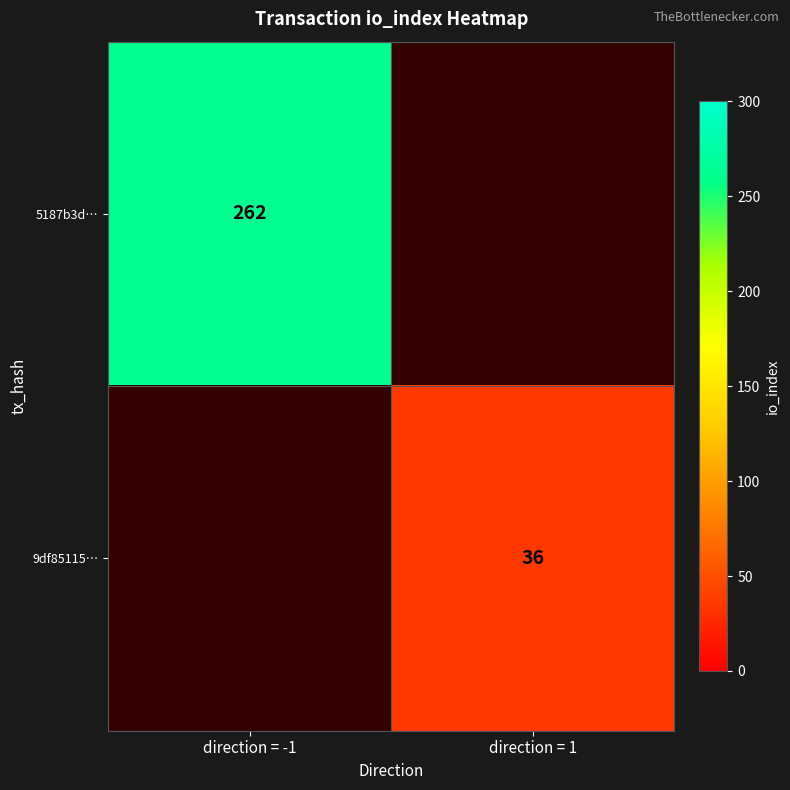

Is it true that 9df85115… equals 36 at direction = 1?

True